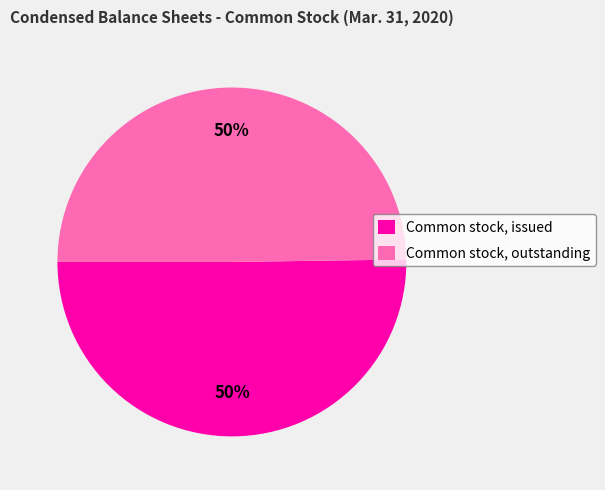

Do Common stock, outstanding and Common stock, issued together represent more than half of the pie?

Yes